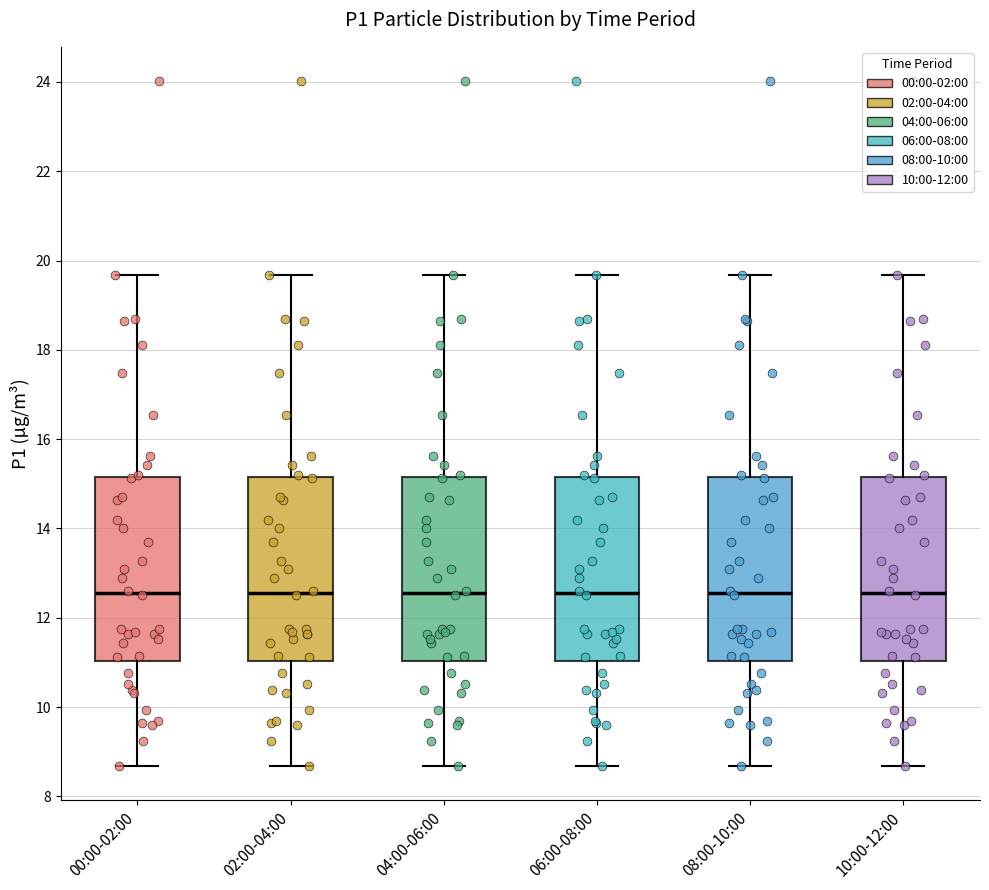

Reading left to right, read every box against the y-axis: the position of its median line, the range the box covers, and the ends of its whiskers. The values are not printed on the chart, so give them approximately, as read against the axis.

00:00-02:00: median 12.6, box 11.0 to 15.2, whiskers 8.6 to 19.6
02:00-04:00: median 12.6, box 11.0 to 15.2, whiskers 8.6 to 19.6
04:00-06:00: median 12.6, box 11.0 to 15.2, whiskers 8.6 to 19.6
06:00-08:00: median 12.6, box 11.0 to 15.2, whiskers 8.6 to 19.6
08:00-10:00: median 12.6, box 11.0 to 15.2, whiskers 8.6 to 19.6
10:00-12:00: median 12.6, box 11.0 to 15.2, whiskers 8.6 to 19.6